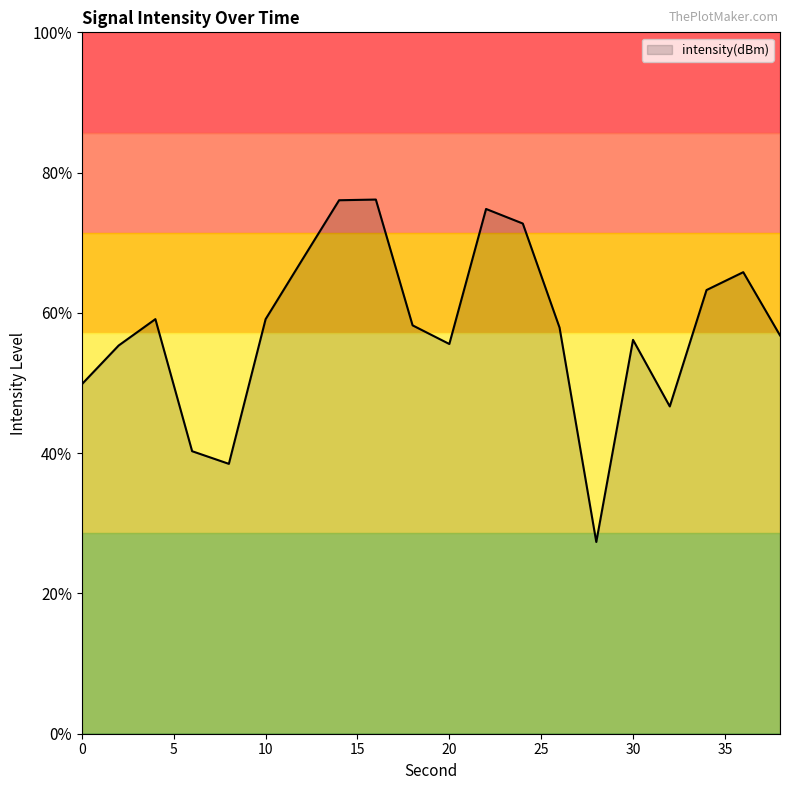

Reading right to left, list all the values displayed in this chart.

-130.1	-127.0	-127.9	-133.7	-130.3	-140.4	-129.7	-124.5	-123.8	-130.6	-129.6	-123.3	-123.4	-126.3	-129.3	-136.5	-135.9	-129.3	-130.6	-132.6